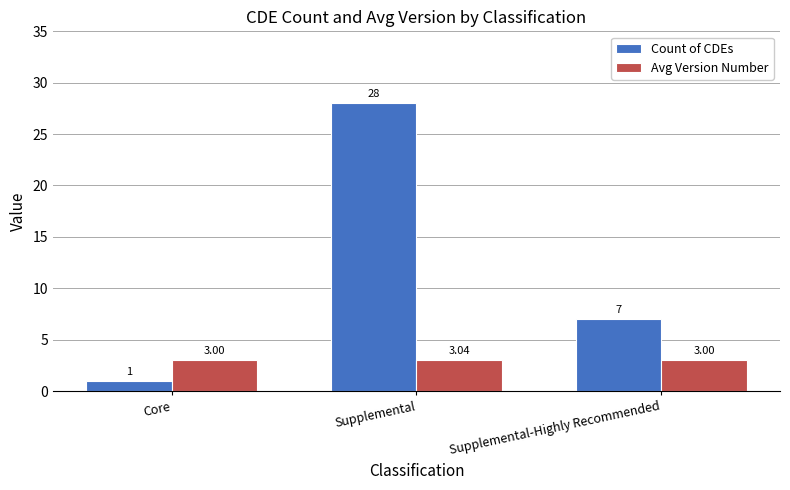

How many bars are there in each group?

2